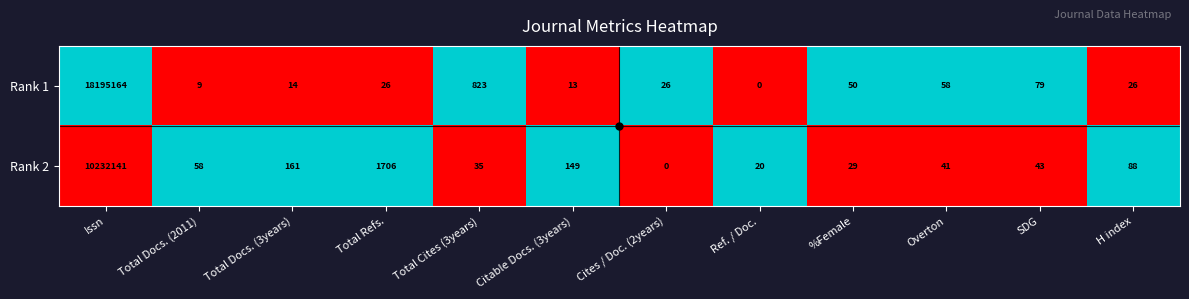

Which series has the largest total across all categories?

Rank 1